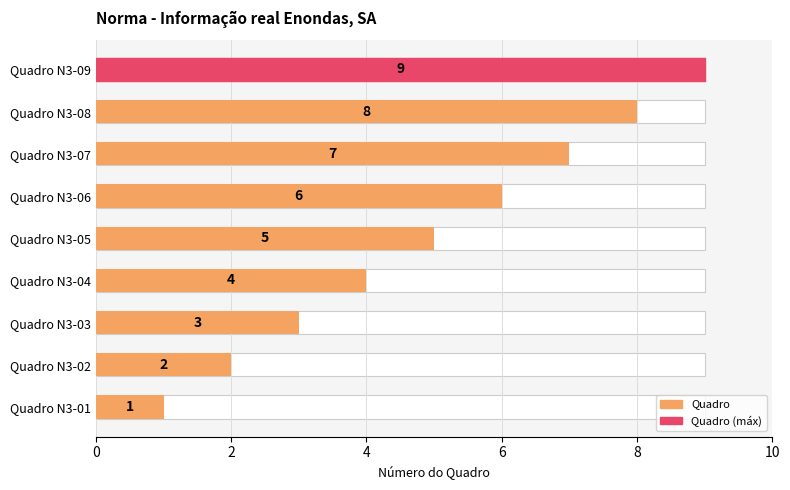

Reading left to right, list all the values displayed in this chart.

1	2	3	4	5	6	7	8	9